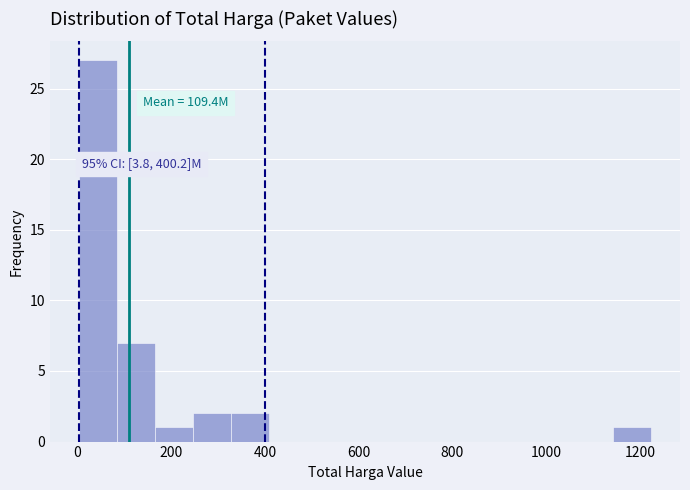

Over which range of the x-axis is the bar tallest?

0 to 80